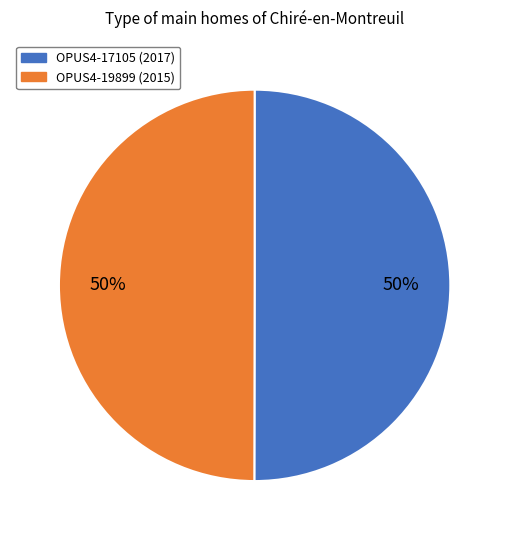

Count the number of slices in the pie.

2